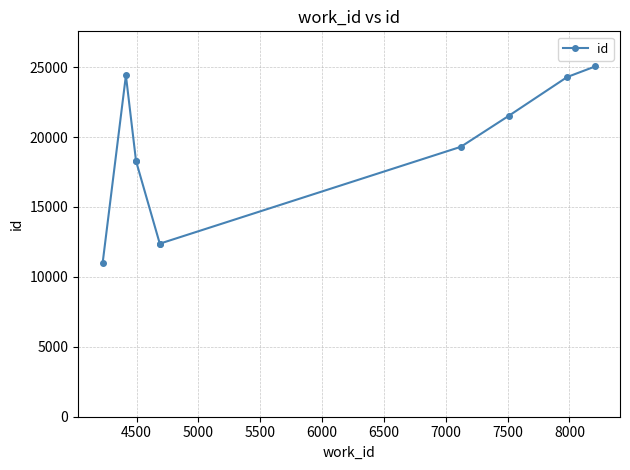

The value at 4000 is 7219. True or false?

False